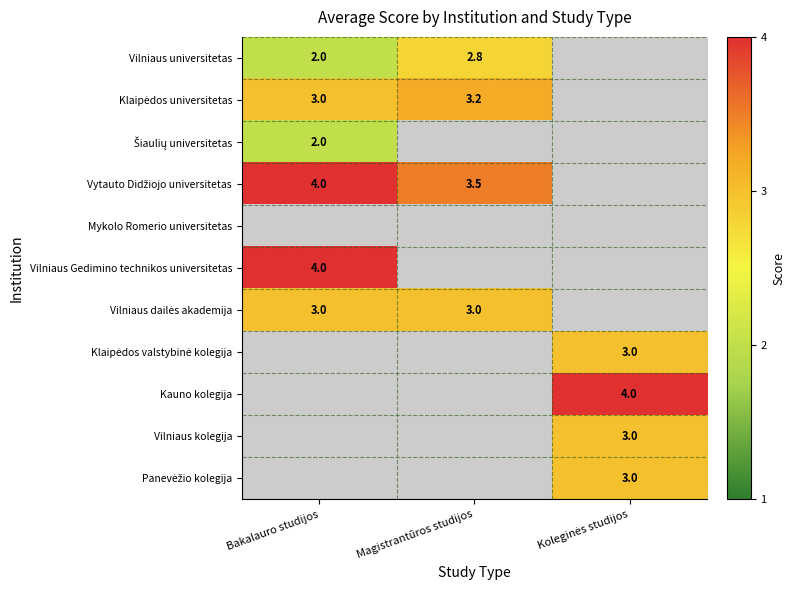

At which category is the sum across all series the highest?

Bakalauro studijos